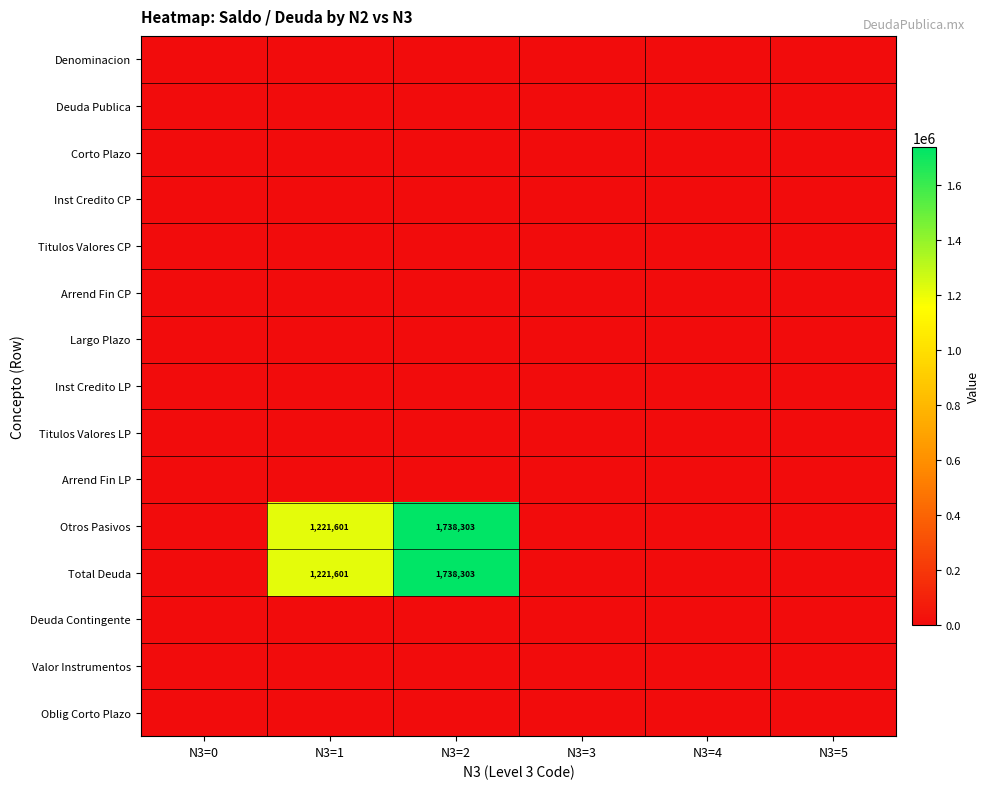

What is the total value across all series at N3=2?

3476606.4